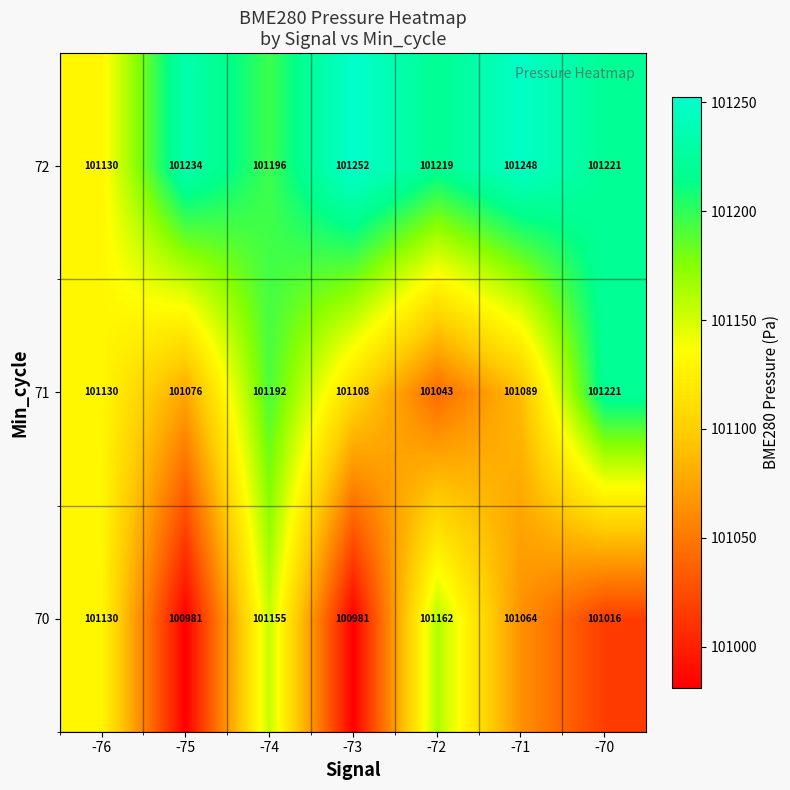

What is the difference between the highest and lowest values at -71?

184